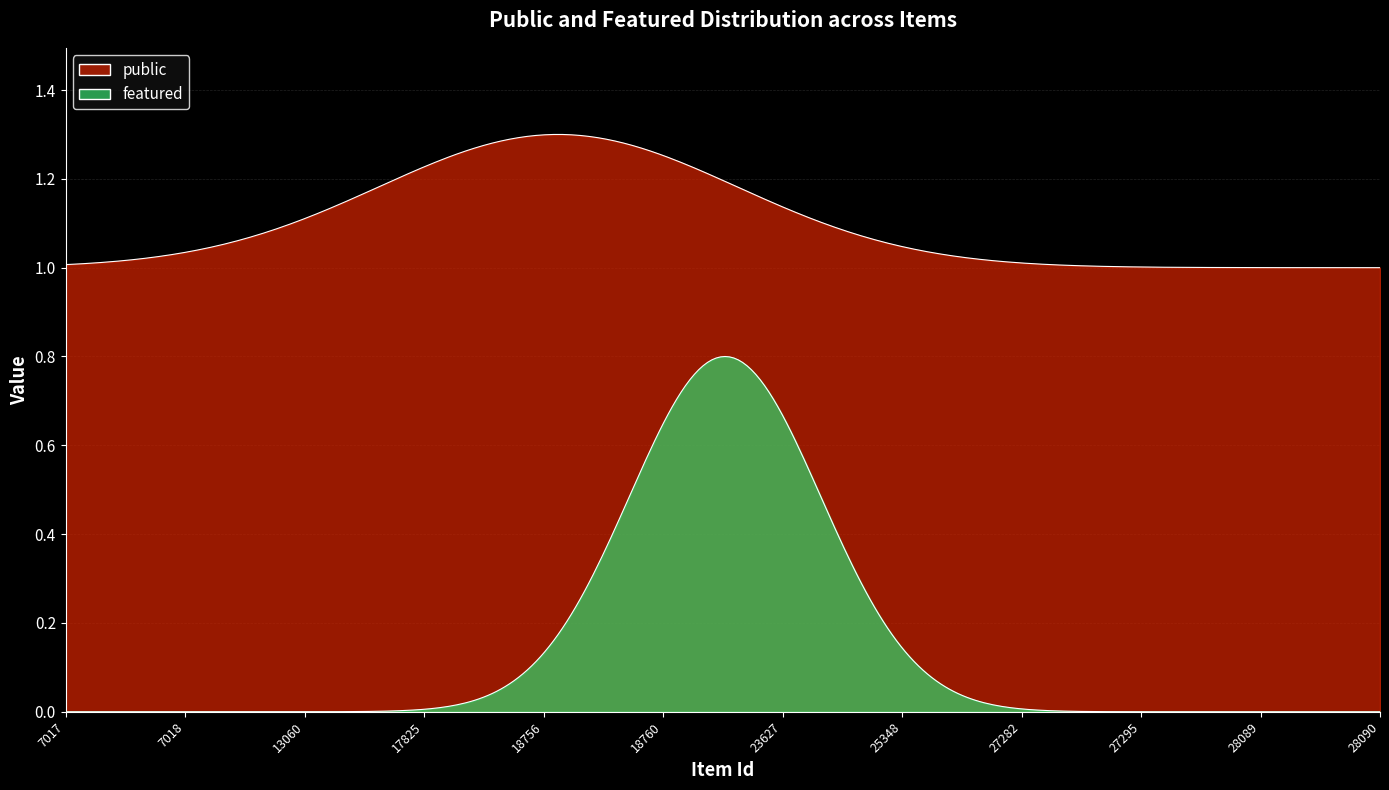

Rank the series by their average value, from highest to lowest.

public, featured